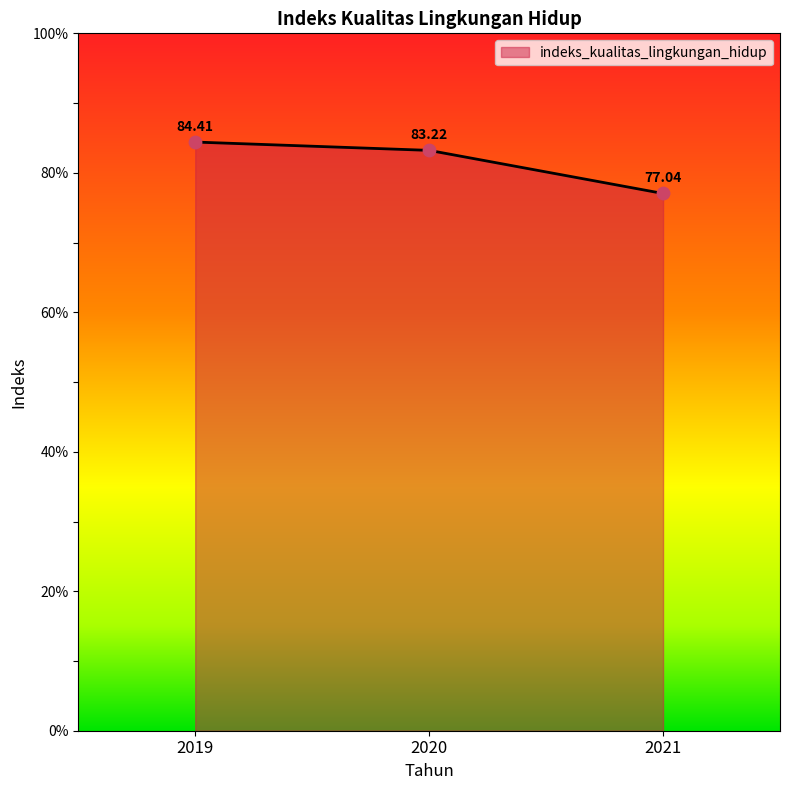

Which has a higher value, 2019 or 2021?

2019